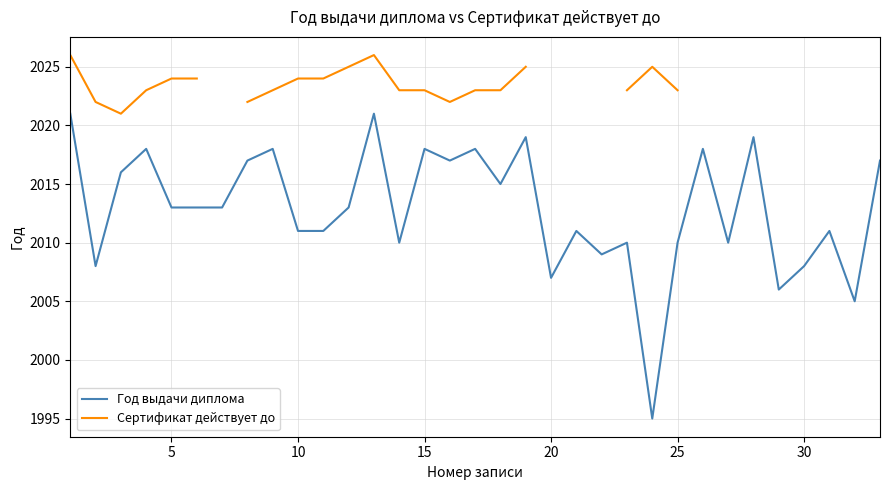

What are all the series names shown in the legend?

Год выдачи диплома, Сертификат действует до